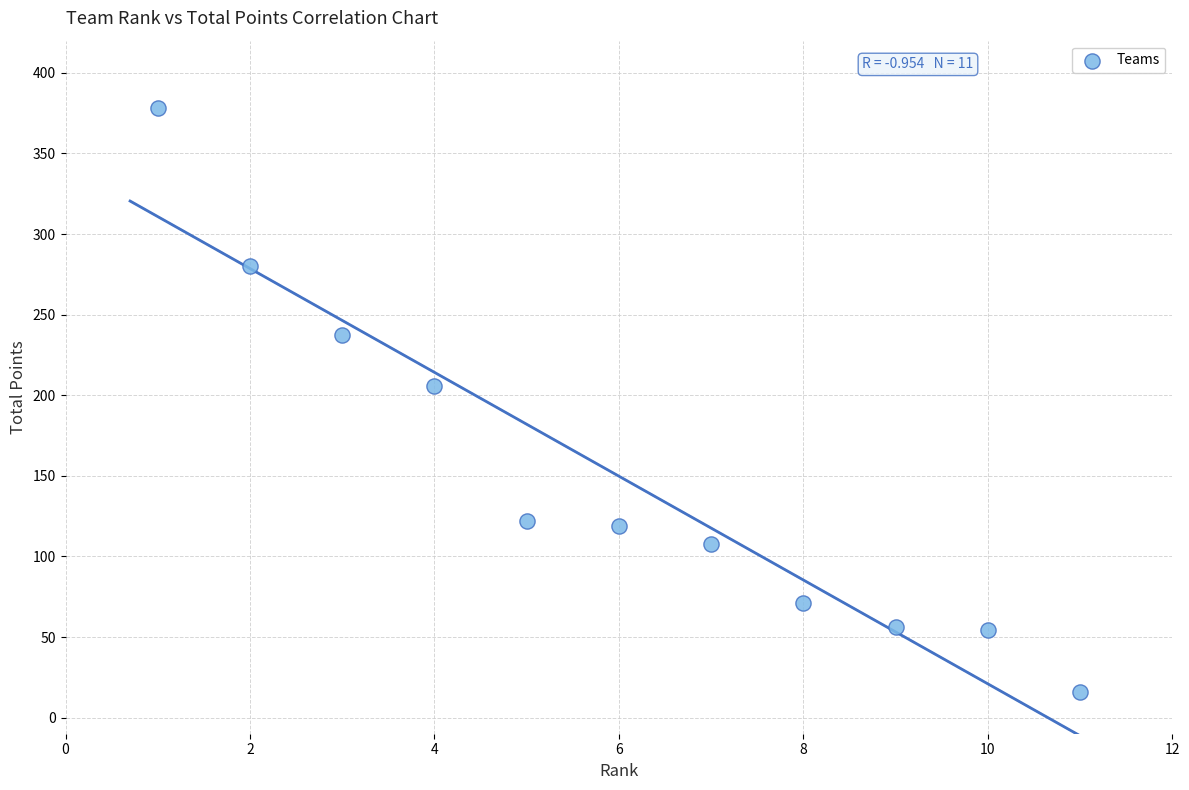

What Y value in the scatter plot is closest to 197?

206.0